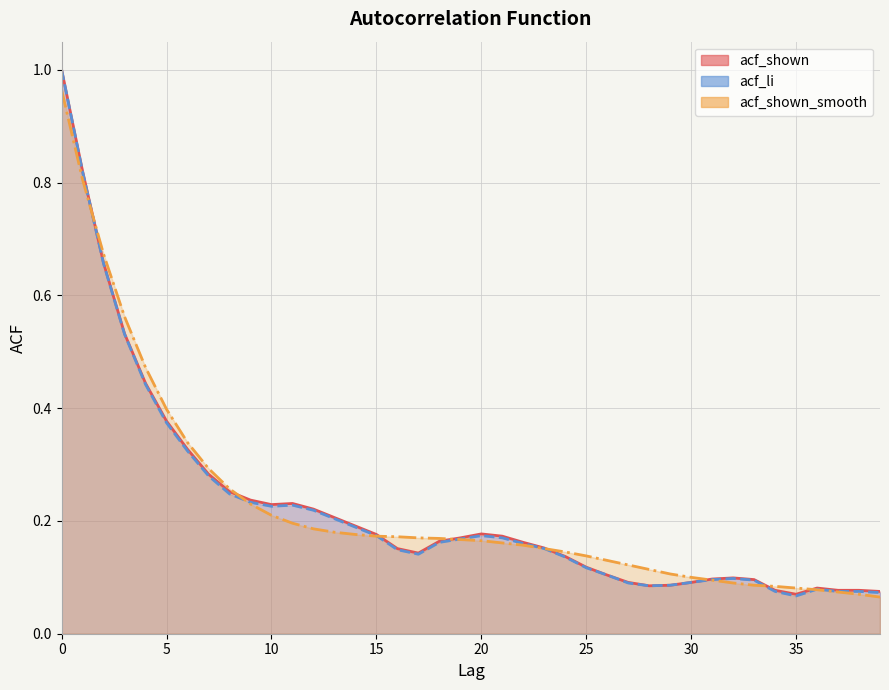

Reading right to left, what are all the values shown in this chart?

acf_shown: 39=0.1	38=0.1	37=0.1	36=0.1	35=0.1	34=0.1	33=0.1	32=0.1	31=0.1	30=0.1	29=0.1	28=0.1	27=0.1	26=0.1	25=0.1	24=0.1	23=0.2	22=0.2	21=0.2	20=0.2	19=0.2	18=0.2	17=0.1	16=0.2	15=0.2	14=0.2	13=0.2	12=0.2	11=0.2	10=0.2	9=0.2	8=0.3	7=0.3	6=0.3	5=0.4	4=0.4	3=0.5	2=0.7	1=0.8	0=1.0
acf_li: 39=0.1	38=0.1	37=0.1	36=0.1	35=0.1	34=0.1	33=0.1	32=0.1	31=0.1	30=0.1	29=0.1	28=0.1	27=0.1	26=0.1	25=0.1	24=0.1	23=0.2	22=0.2	21=0.2	20=0.2	19=0.2	18=0.2	17=0.1	16=0.1	15=0.2	14=0.2	13=0.2	12=0.2	11=0.2	10=0.2	9=0.2	8=0.2	7=0.3	6=0.3	5=0.4	4=0.4	3=0.5	2=0.7	1=0.8	0=1.0
acf_shown_smooth: 39=0.1	38=0.1	37=0.1	36=0.1	35=0.1	34=0.1	33=0.1	32=0.1	31=0.1	30=0.1	29=0.1	28=0.1	27=0.1	26=0.1	25=0.1	24=0.1	23=0.2	22=0.2	21=0.2	20=0.2	19=0.2	18=0.2	17=0.2	16=0.2	15=0.2	14=0.2	13=0.2	12=0.2	11=0.2	10=0.2	9=0.2	8=0.3	7=0.3	6=0.3	5=0.4	4=0.5	3=0.6	2=0.7	1=0.8	0=1.0